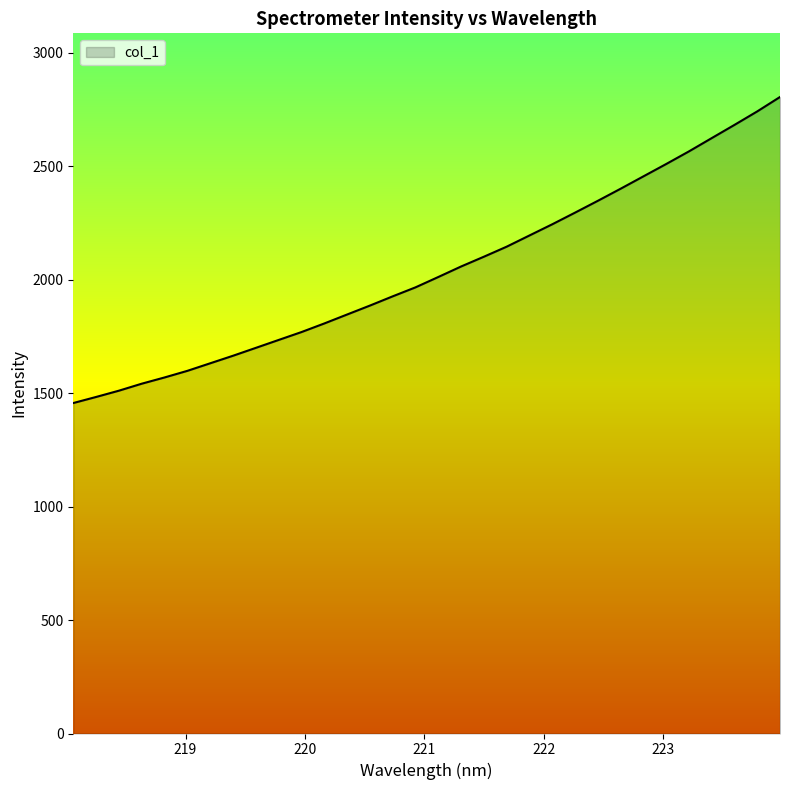

What is the smallest value displayed?

1456.9